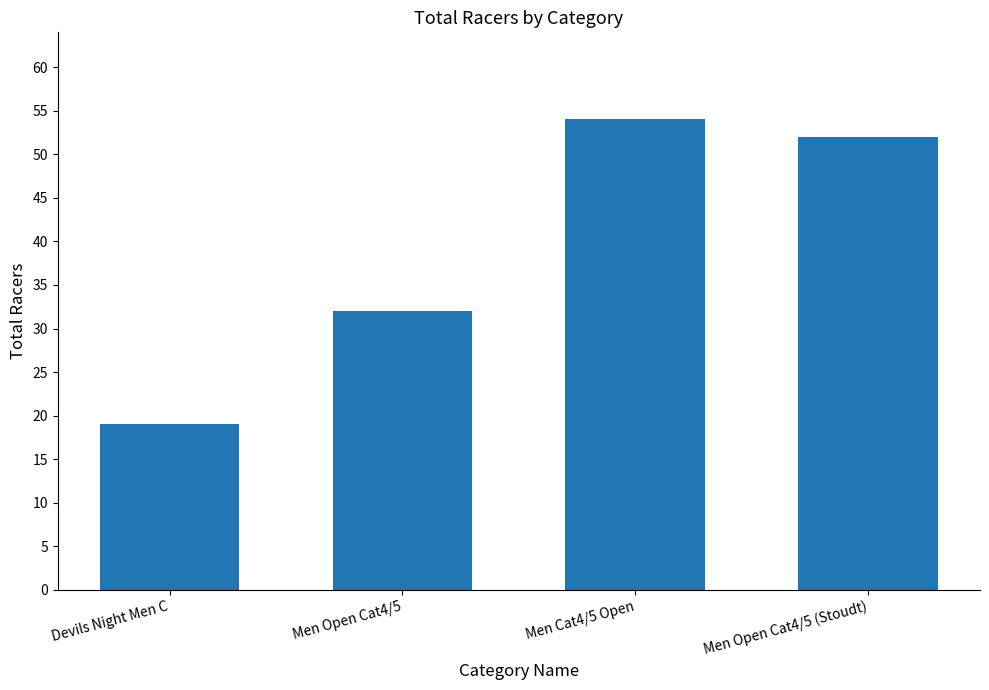

The chart shows a value of 54 at Men Cat4/5 Open. True or false?

True